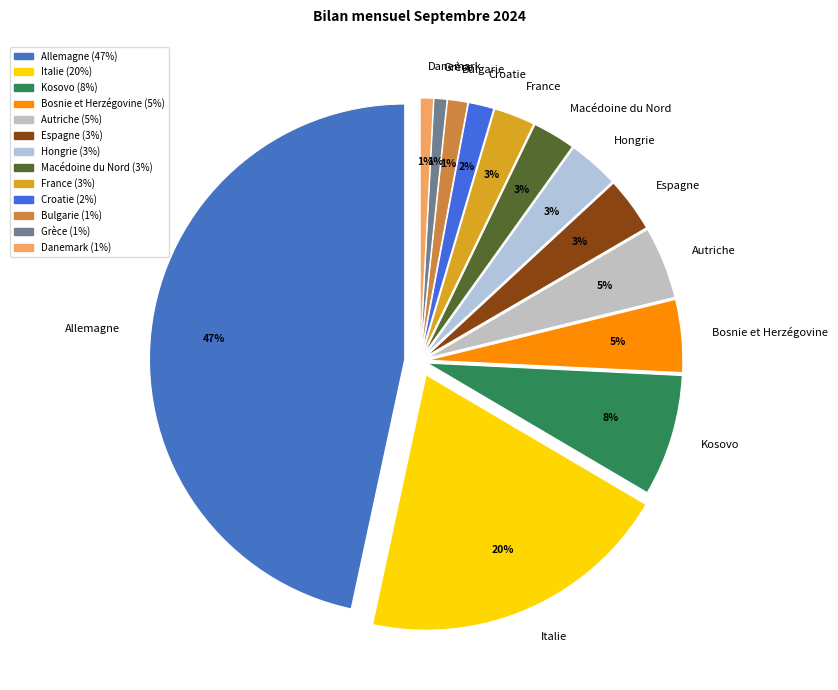

Is it true that Hongrie is 1% of the pie?

False